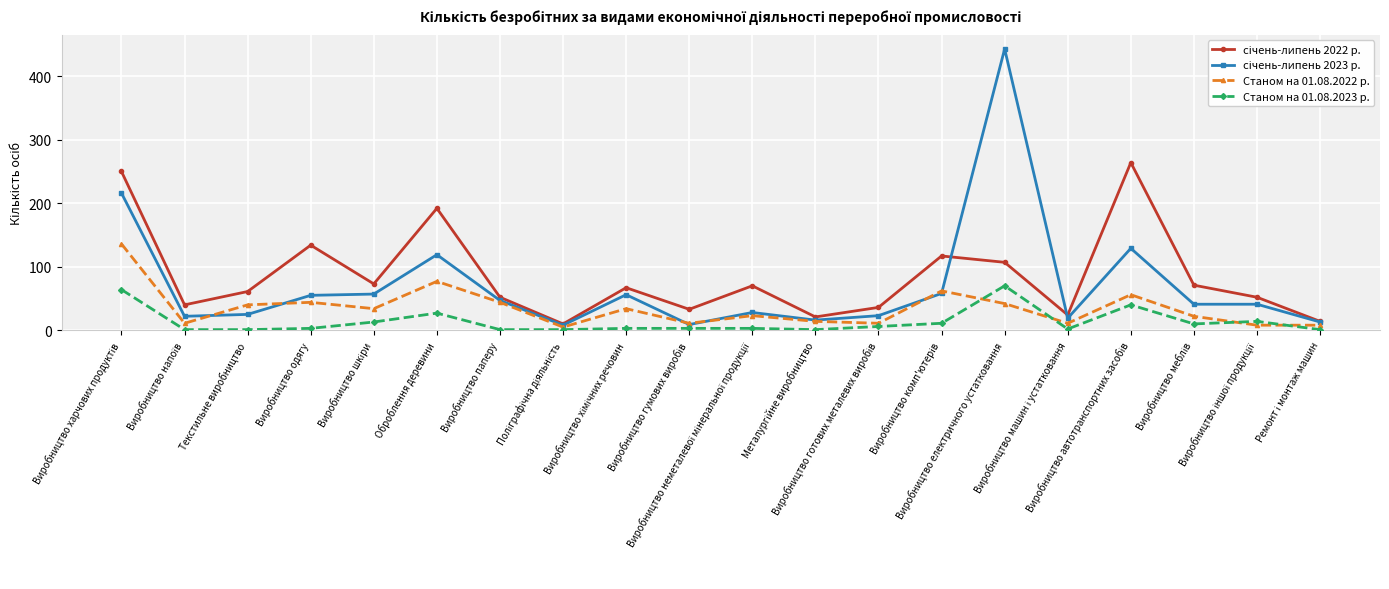

How many data points does each series have?

20